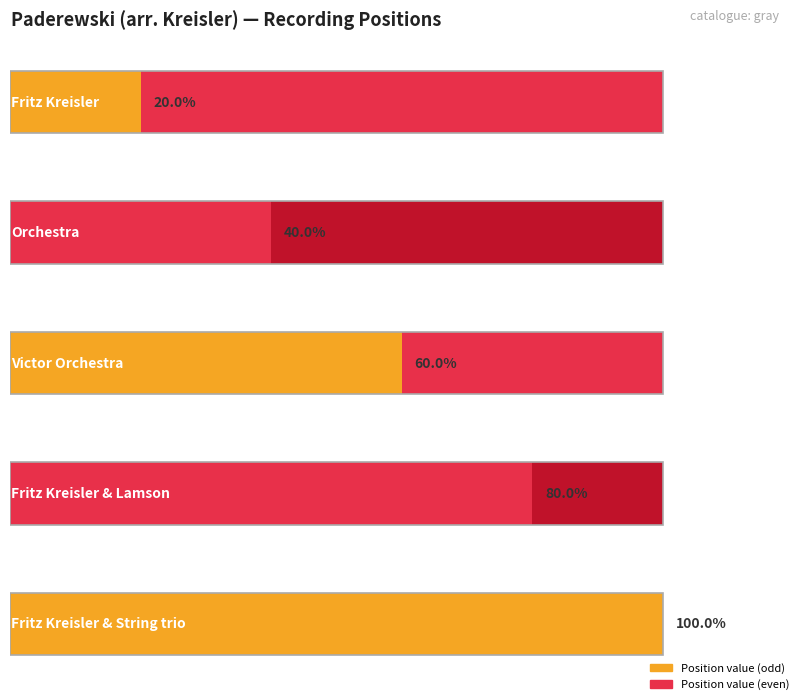

True or false: the data shows 9 at Victor.

False